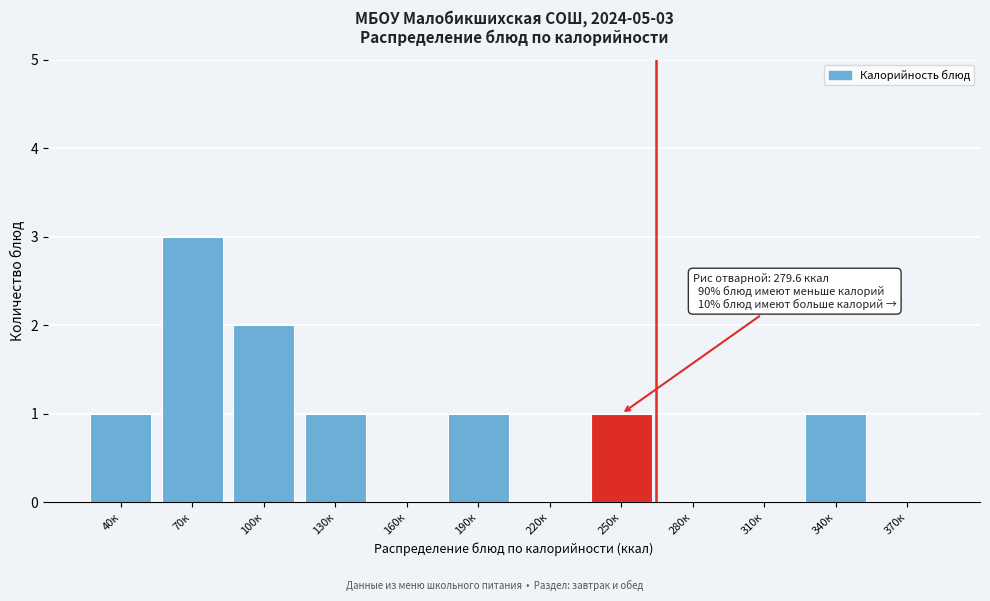

Reading left to right, transcribe all the data shown in this chart.

40к=1	70к=3	100к=2	130к=1	160к=0	190к=1	220к=0	250к=1	280к=0	310к=0	340к=1	370к=0